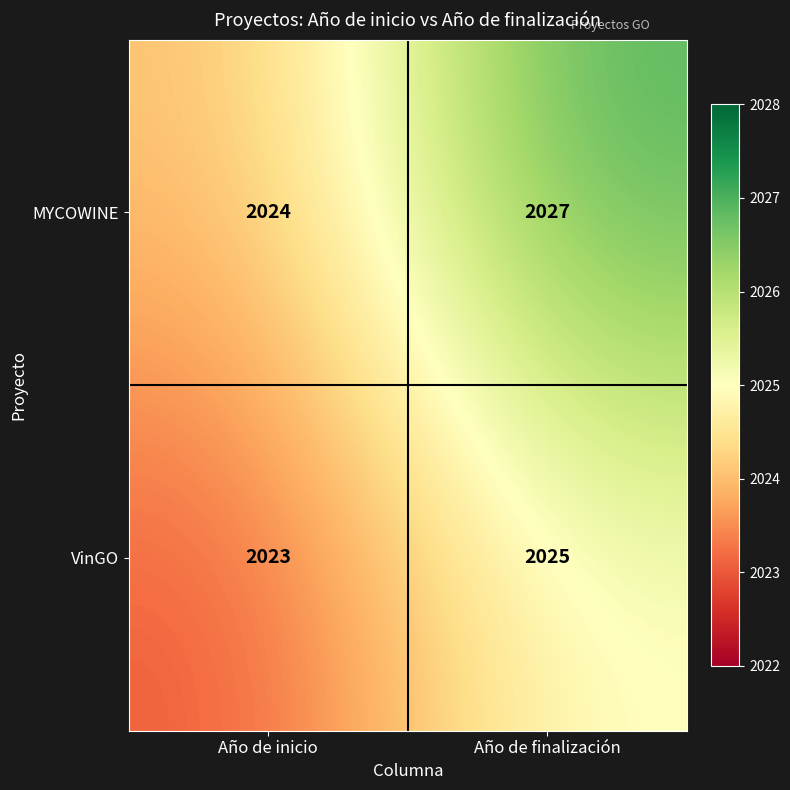

Which series has the widest spread of values?

MYCOWINE